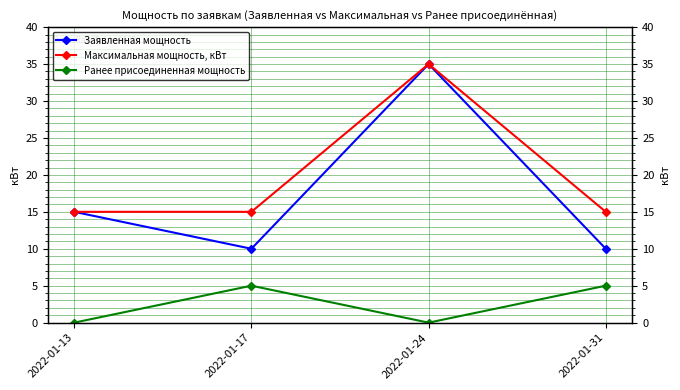

How many interior local peaks does the Максимальная мощность, кВт series have?

1